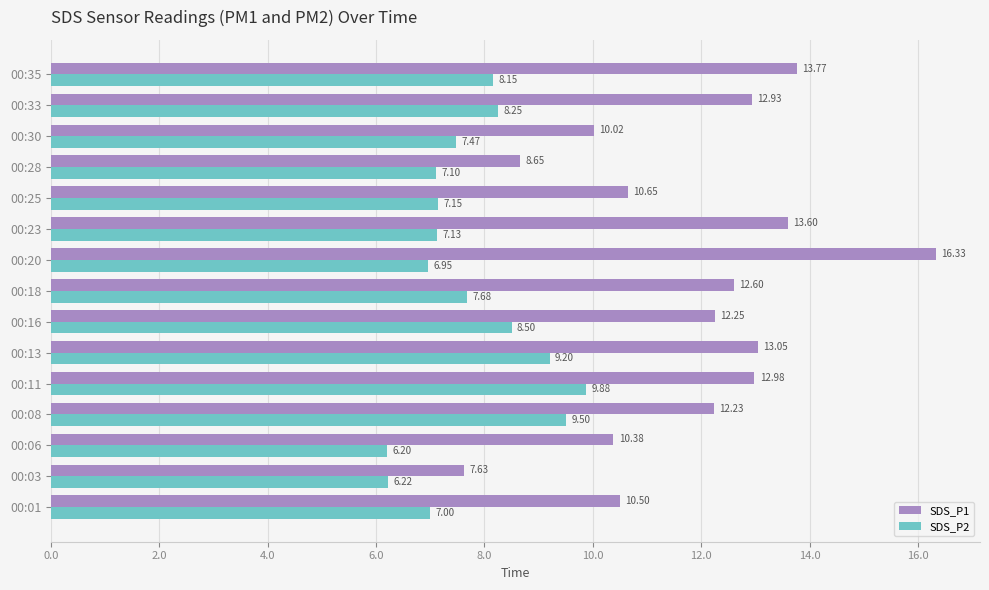

At which category is the sum across all series the highest?

00:20